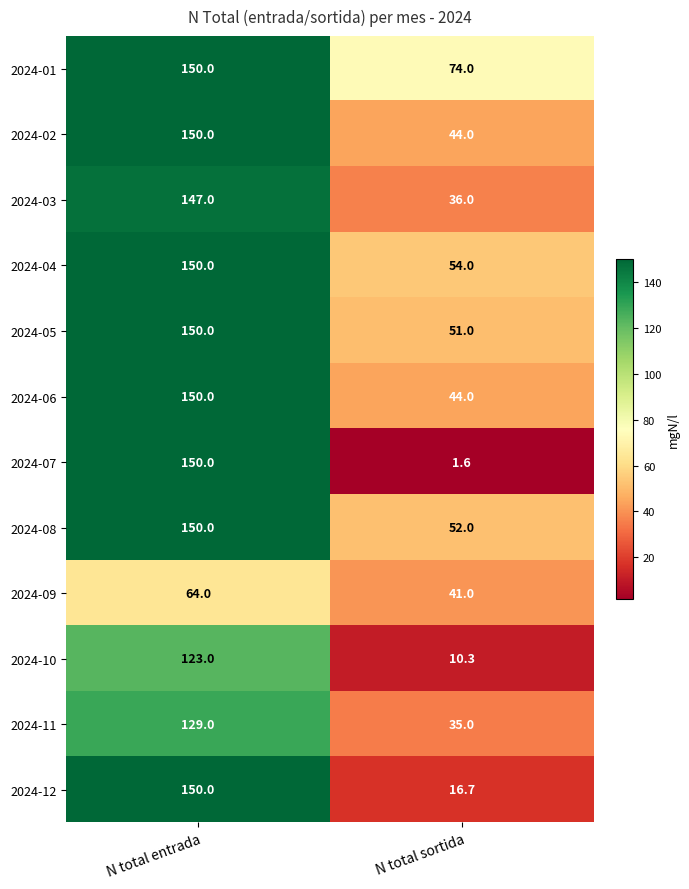

Which category has the highest value across all series?

N total entrada